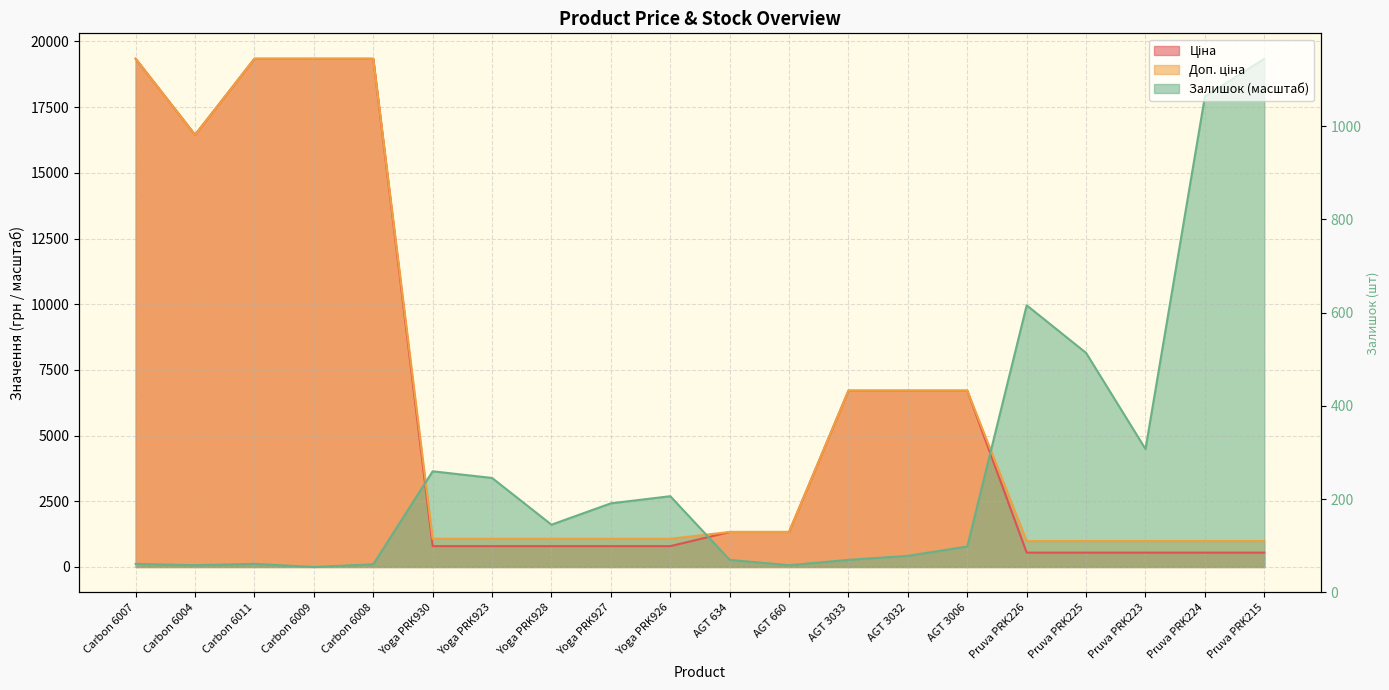

What is the value of the Ціна point at the 7th from the left?

793.0